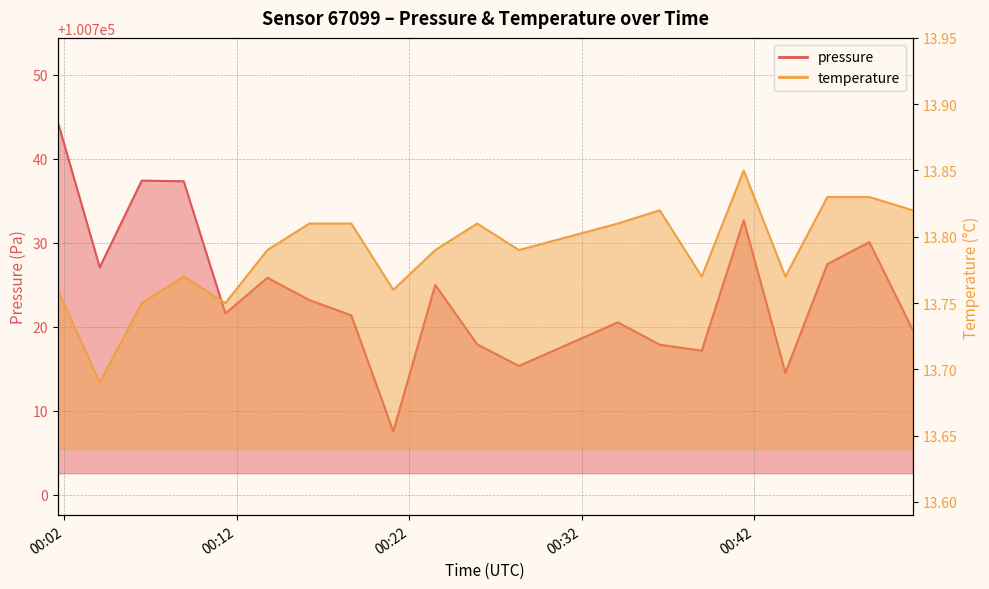

At which label is temperature closest to 13?

2023-08-06T00:04:04